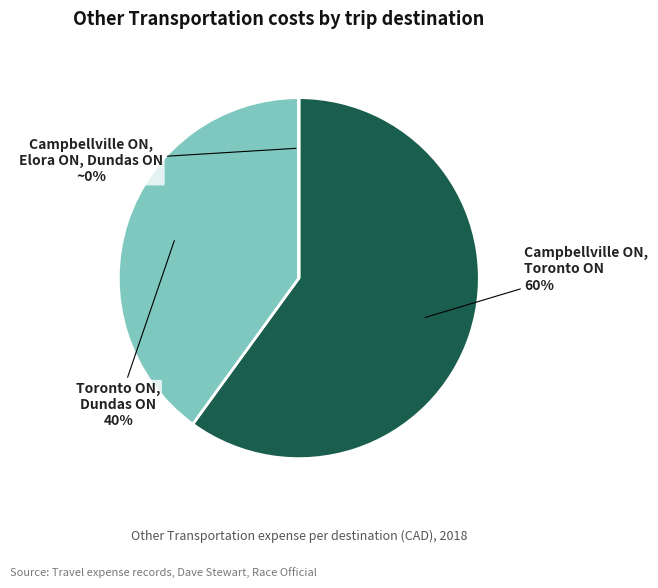

Do Campbellville ON, Toronto ON and Toronto ON, Dundas ON together represent more than half of the pie?

Yes